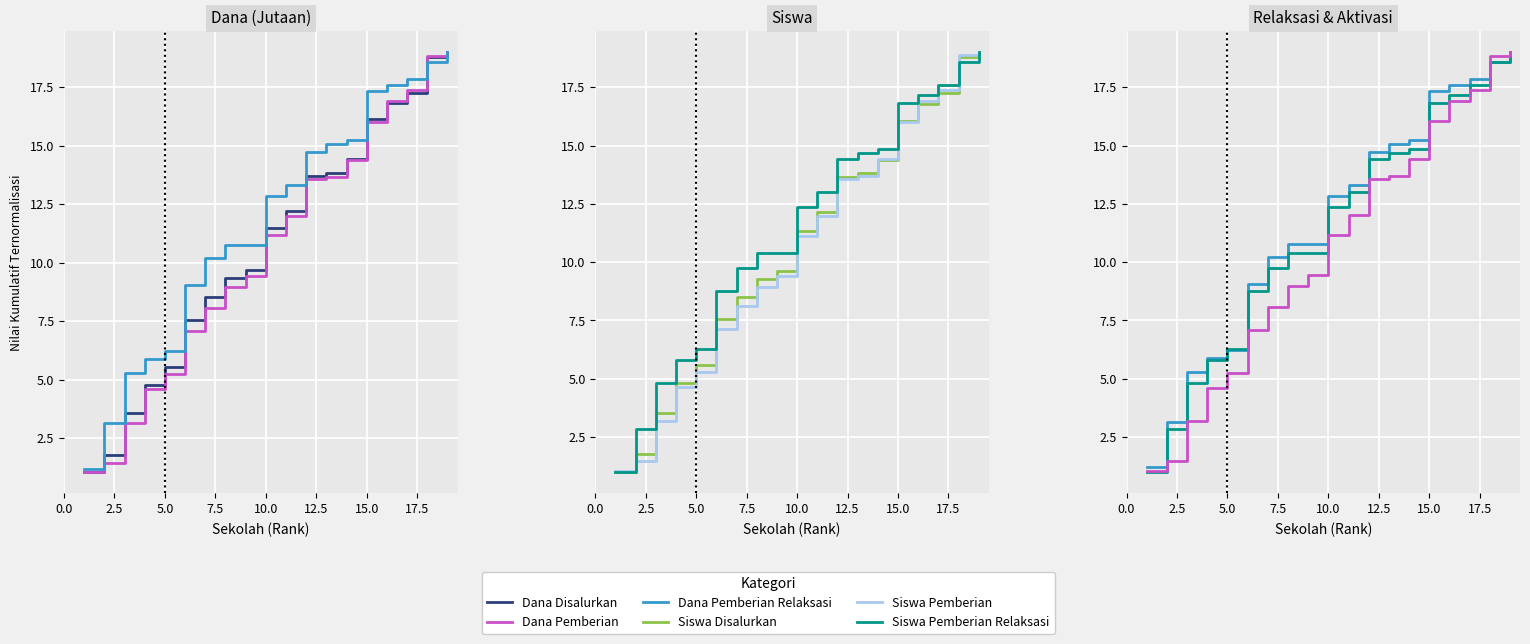

Reading left to right, what are all the values shown in this chart?

Dana Disalurkan: 1.1	1.8	3.6	4.8	5.5	7.5	8.5	9.3	9.7	11.5	12.2	13.7	13.9	14.4	16.1	16.8	17.3	18.8	19.0
Dana Pemberian: 1.0	1.5	3.2	4.6	5.2	7.1	8.1	9.0	9.4	11.2	12.0	13.6	13.7	14.4	16.0	16.9	17.4	18.9	19.0
Dana Pemberian Relaksasi: 1.2	3.2	5.3	5.9	6.2	9.1	10.2	10.8	10.8	12.9	13.3	14.7	15.1	15.2	17.3	17.6	17.8	18.6	19.0
Siswa Disalurkan: 1.0	1.8	3.5	4.8	5.6	7.5	8.5	9.3	9.6	11.4	12.1	13.7	13.8	14.4	16.0	16.8	17.2	18.8	19.0
Siswa Pemberian: 1.0	1.5	3.2	4.7	5.3	7.1	8.1	8.9	9.4	11.1	12.0	13.6	13.7	14.4	16.0	16.9	17.4	18.9	19.0
Siswa Pemberian Relaksasi: 1.0	2.8	4.8	5.8	6.3	8.8	9.7	10.4	10.4	12.4	13.0	14.4	14.7	14.8	16.8	17.2	17.6	18.6	19.0